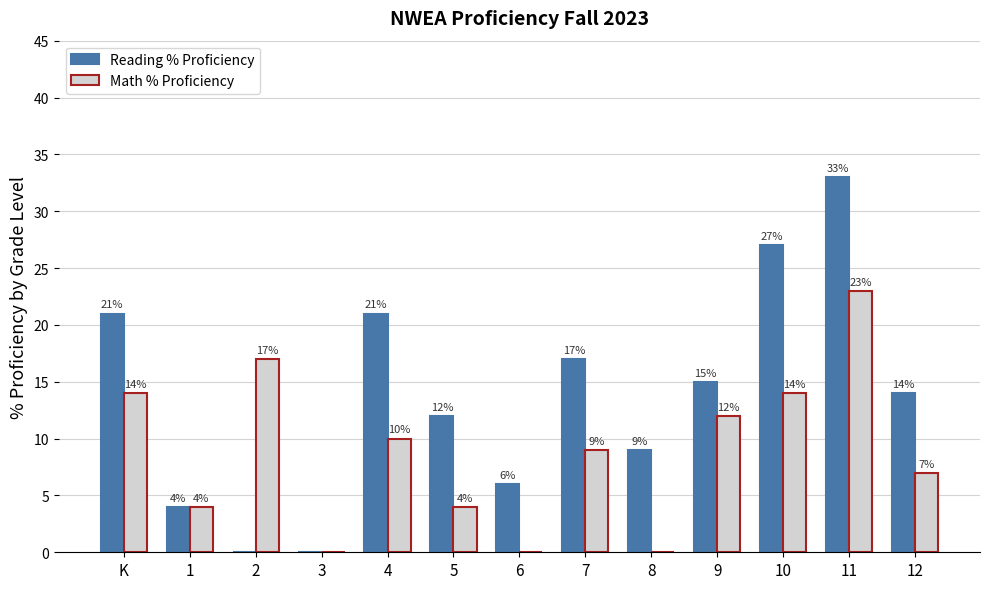

Are the bars grouped side by side (vs. stacked)?

Yes